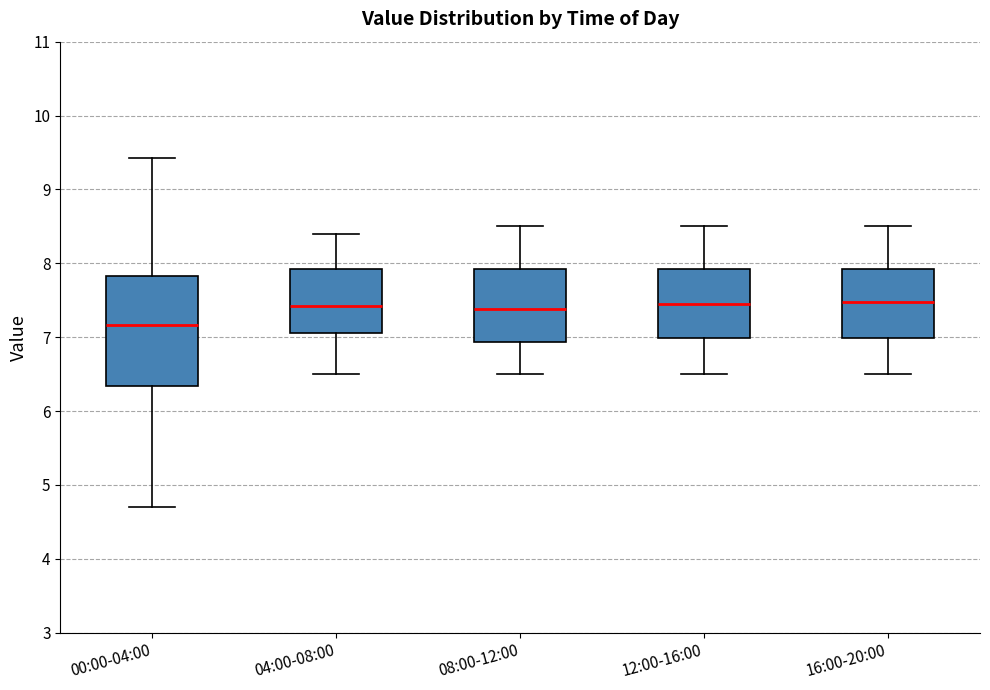

Which box has the lowest median line?

00:00-04:00